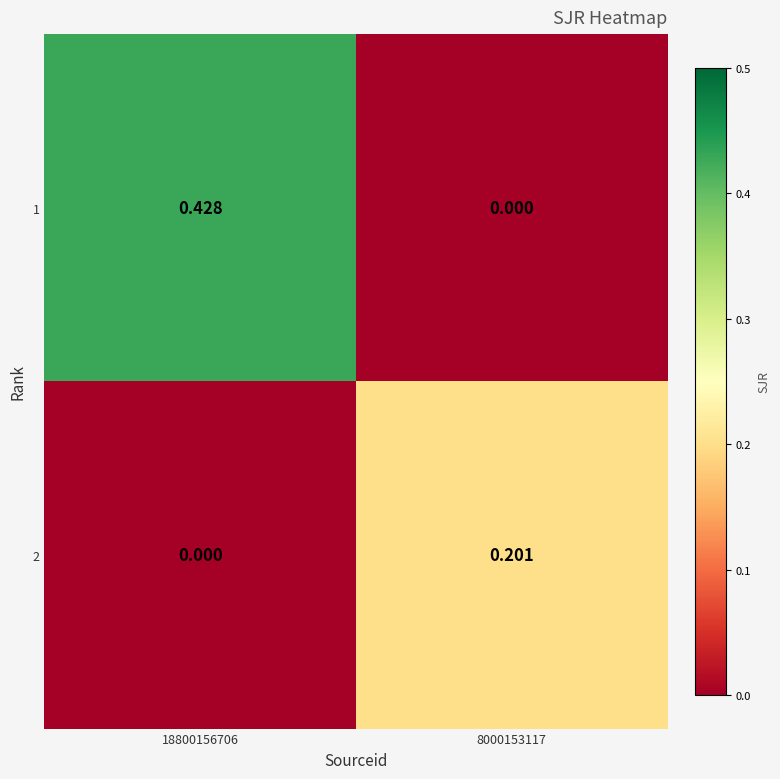

Is the value of 1 at 18800156706 greater than the value of 2 at 18800156706?

Yes